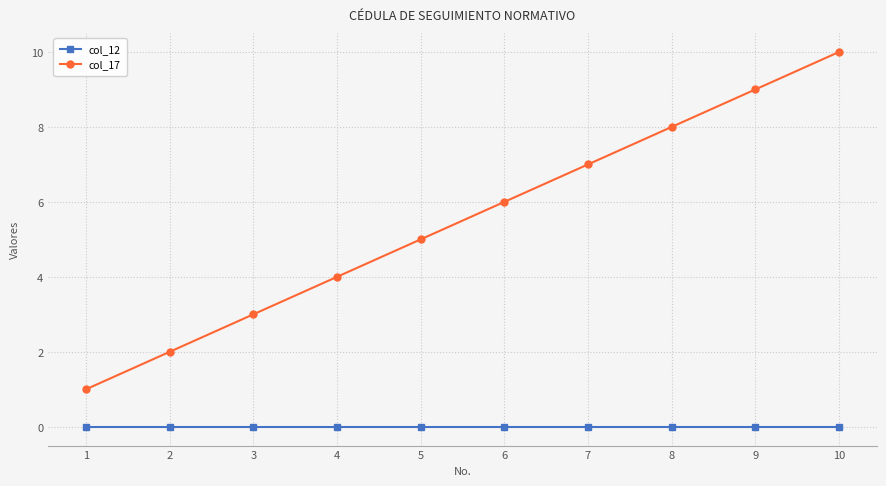

Which category has the highest value in the col_17 series?

10